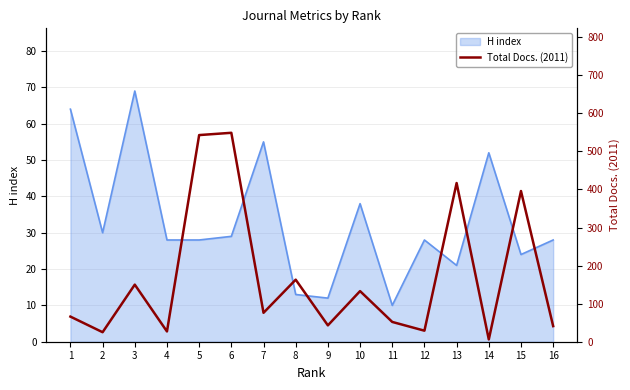

At which category does the chart reach its minimum across all series?

14